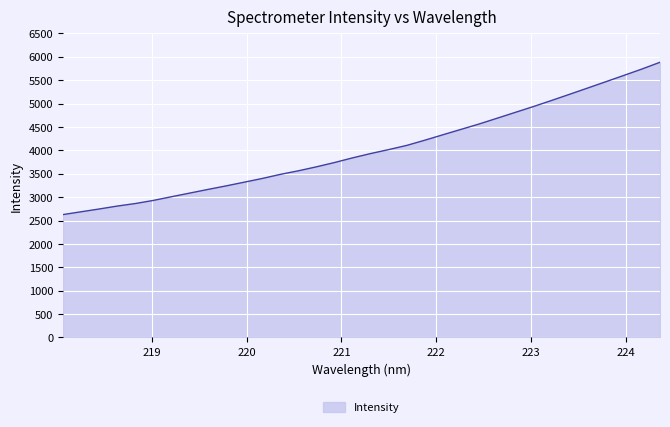

What is the difference between the maximum and minimum values?

3257.5